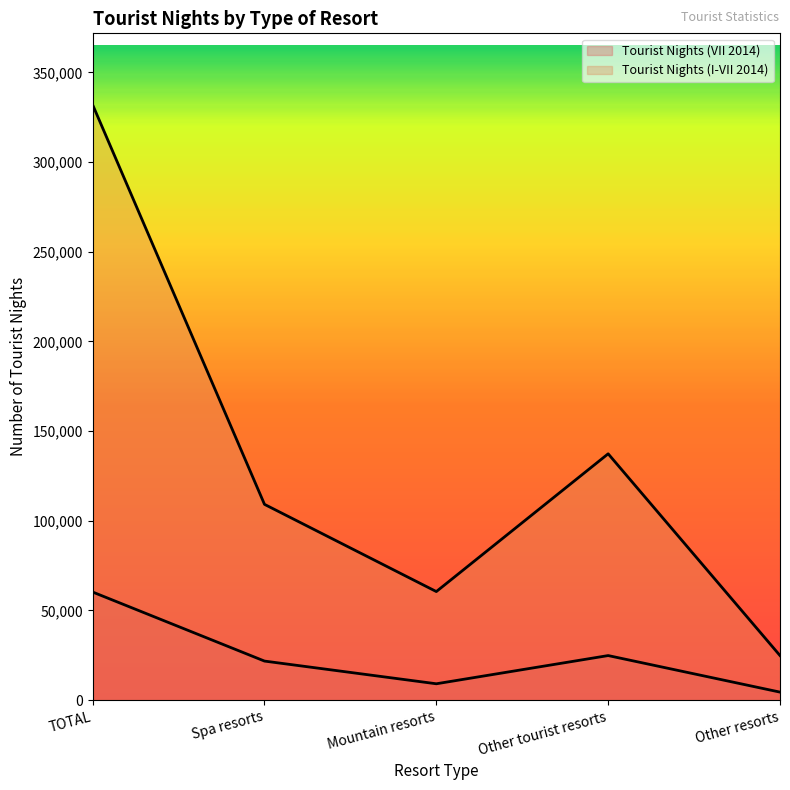

Reading left to right, extract all data points from this chart.

Tourist Nights (VII 2014): 60277	21792	9136	24862	4487
Tourist Nights (I-VII 2014): 331920	109166	60542	137346	24866